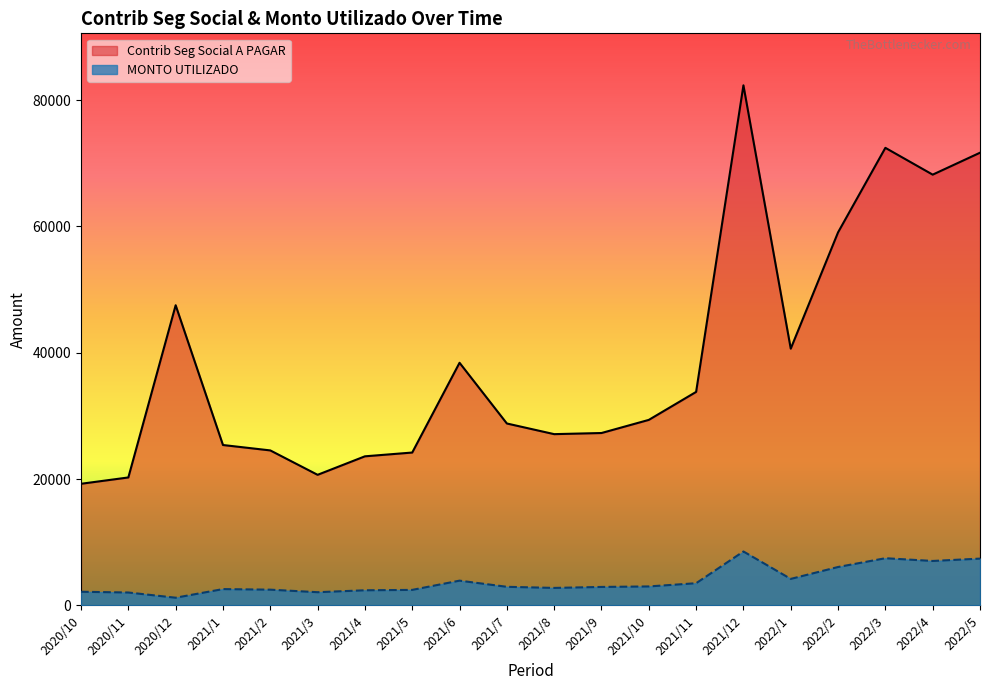

How many interior local peaks does the MONTO UTILIZADO series have?

4